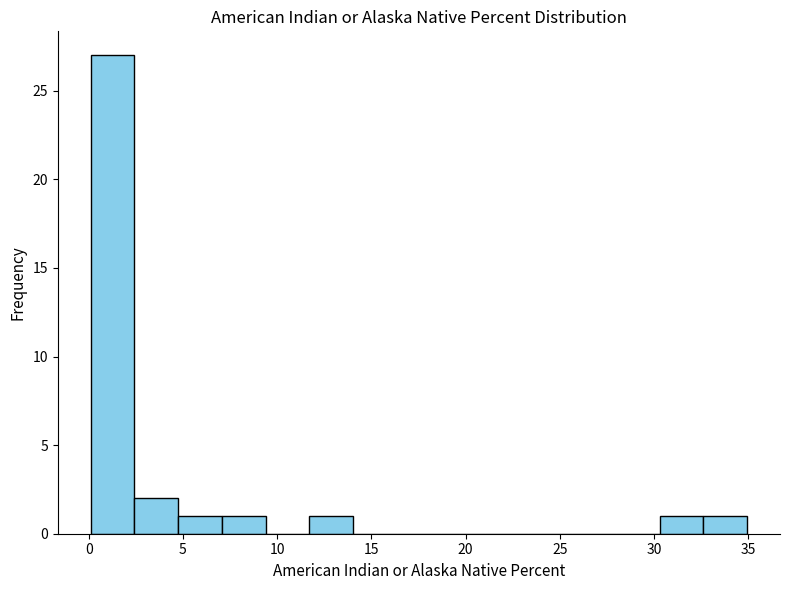

Reading left to right, transcribe this chart: for each bar, give the range it covers on the x-axis and its height. Neither the bar edges nor the heights are printed on the chart, so give them approximately, as read against the axes.

0.0 to 2.5: 27
2.5 to 4.5: 2
4.5 to 7.0: 1
7.0 to 9.5: 1
9.5 to 11.5: 0
11.5 to 14.0: 1
14.0 to 16.5: 0
16.5 to 18.5: 0
18.5 to 21.0: 0
21.0 to 23.5: 0
23.5 to 25.5: 0
25.5 to 28.0: 0
28.0 to 30.5: 0
30.5 to 32.5: 1
32.5 to 35.0: 1